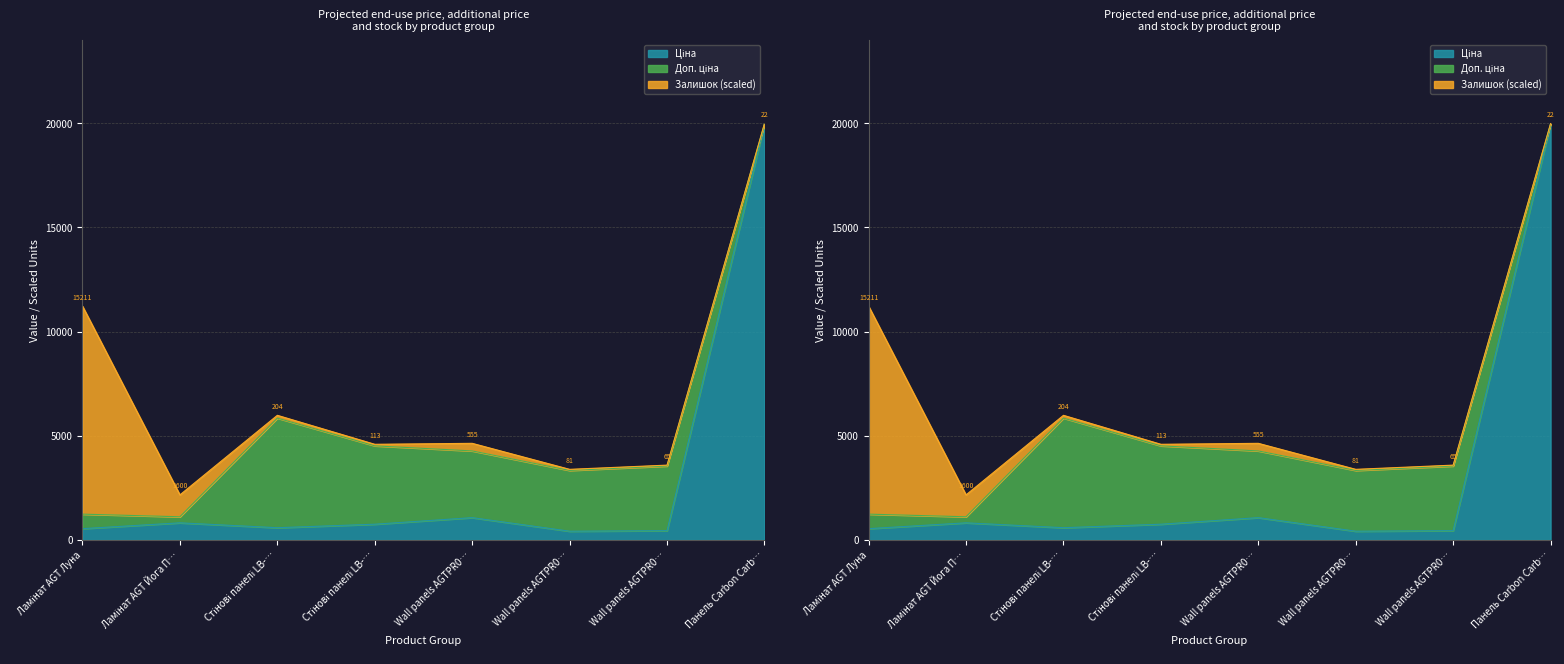

At which label does Ціна first exceed 752?

Ламінат AGT Йога П…